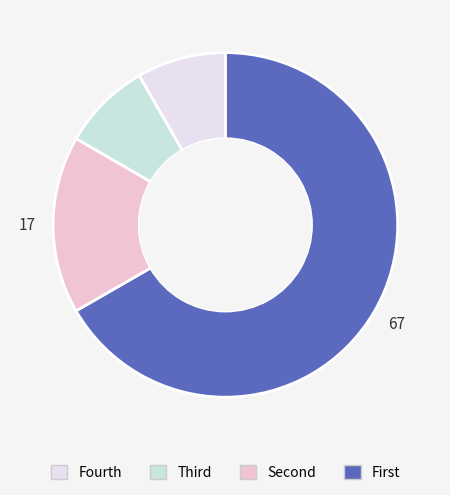

Does any single category account for the majority?

Yes